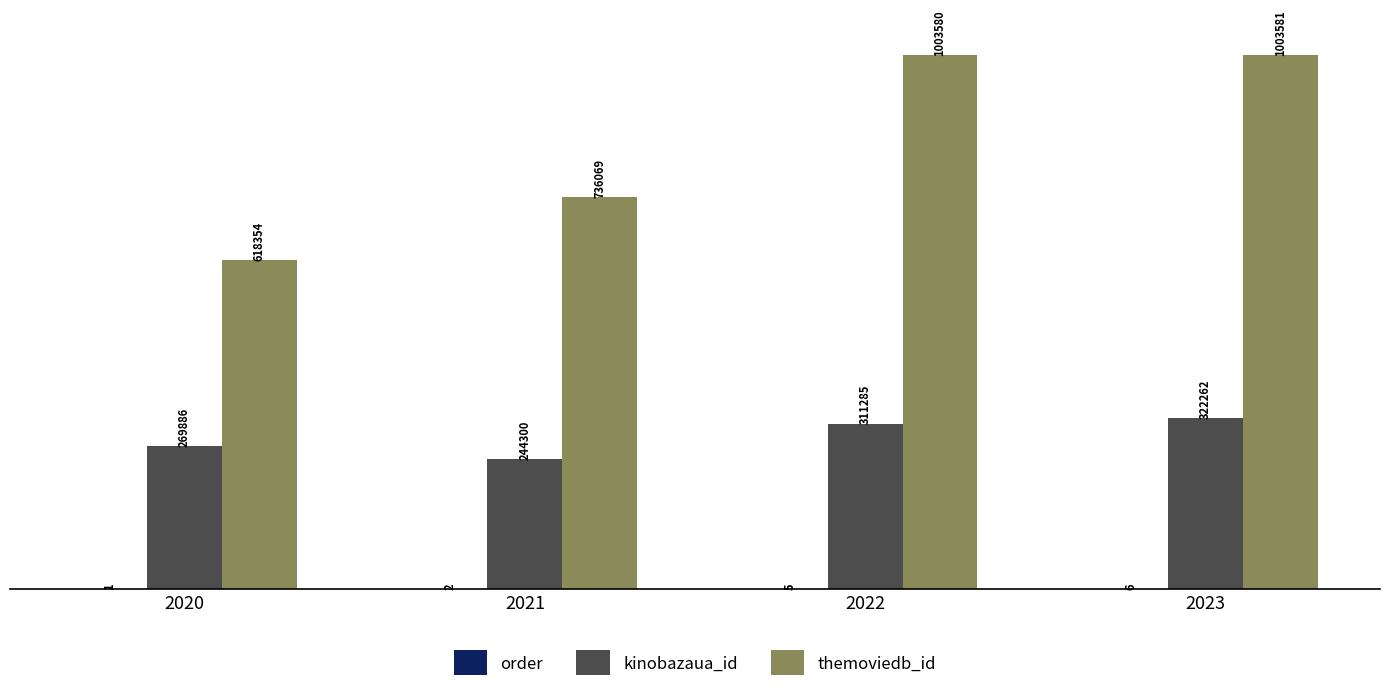

Is it true that kinobazaua_id equals 322262 at 2023?

True